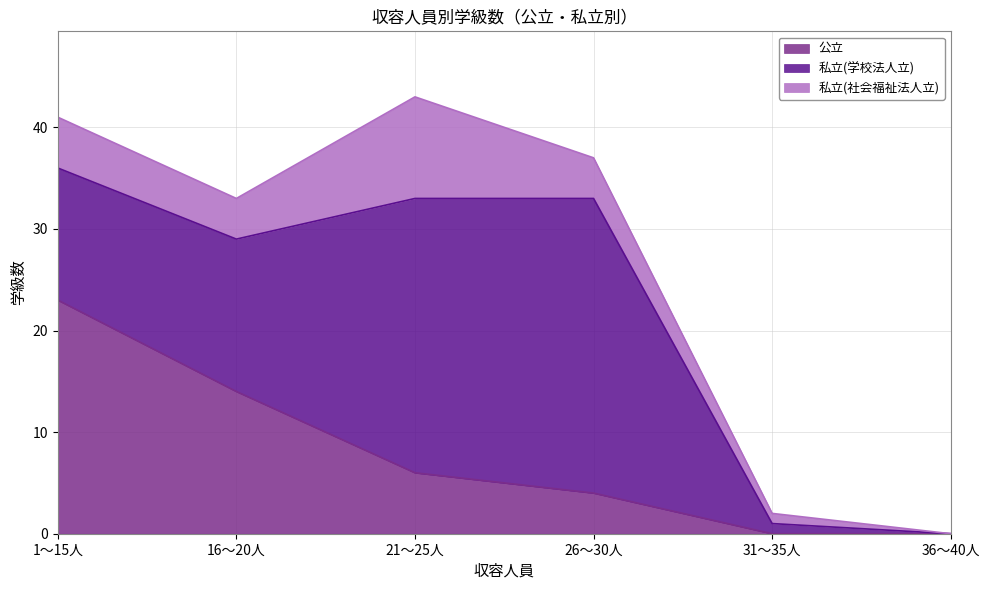

Does the chart have visible grid lines?

Yes